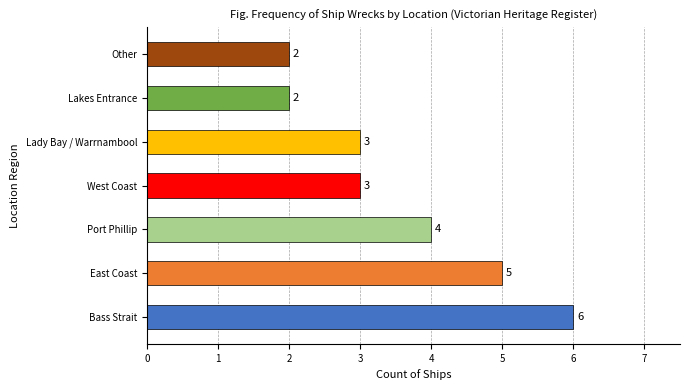

Reading bottom to top, transcribe all the data shown in this chart.

6	5	4	3	3	2	2